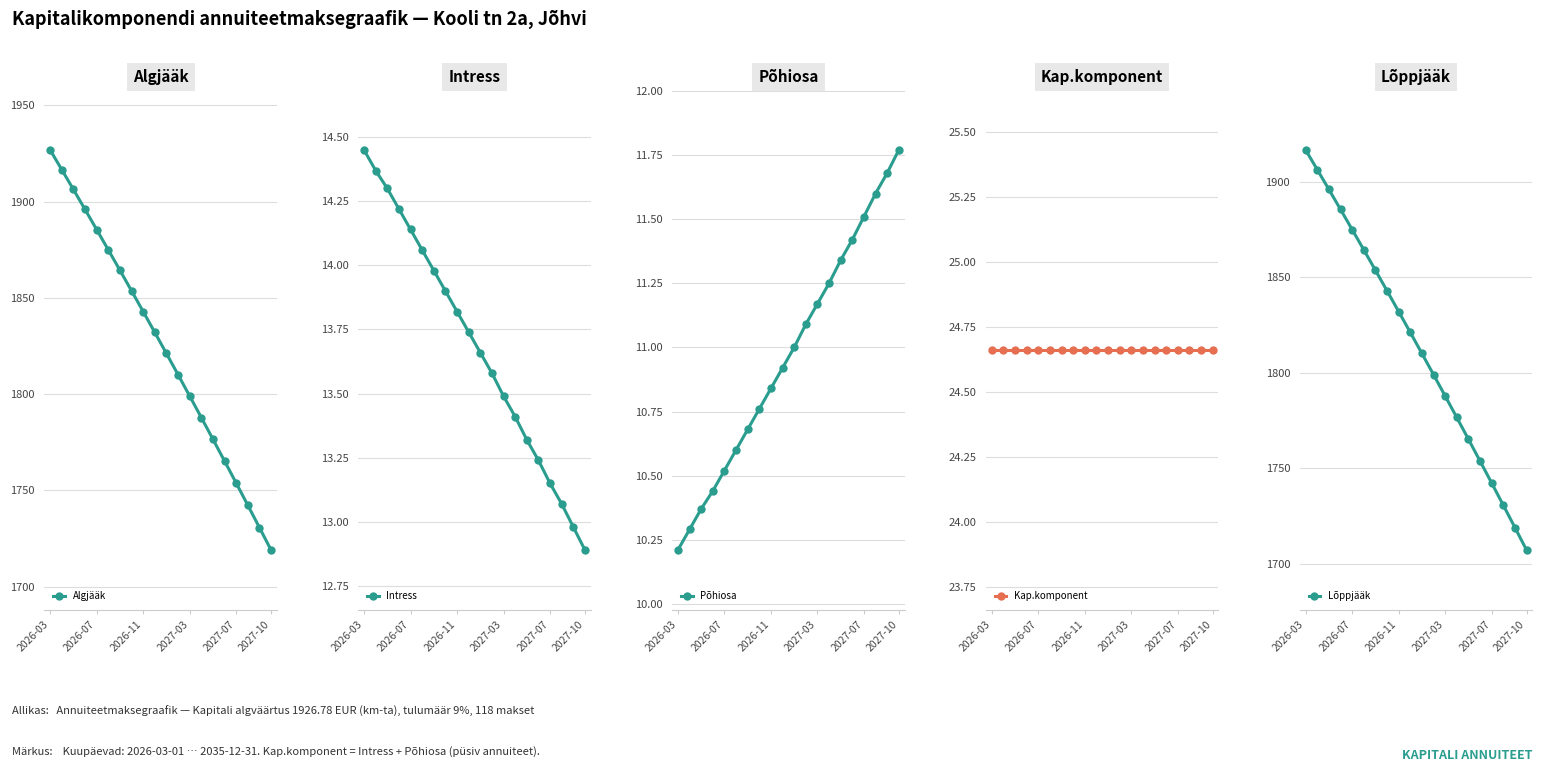

The Algjääk series shows 1842.9 at 2026-11. True or false?

True